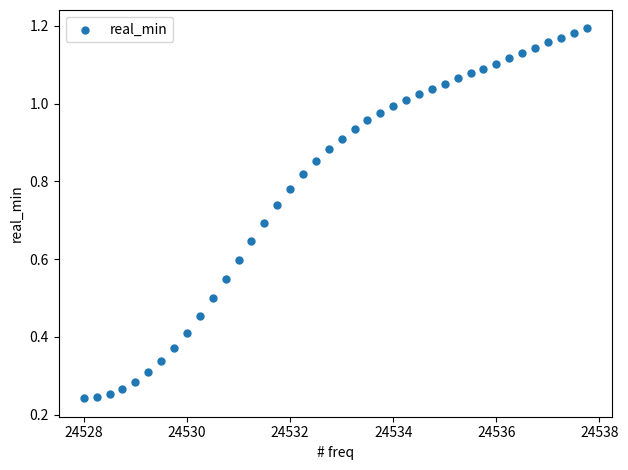

What is the range of X values (max minus min)?

9.8